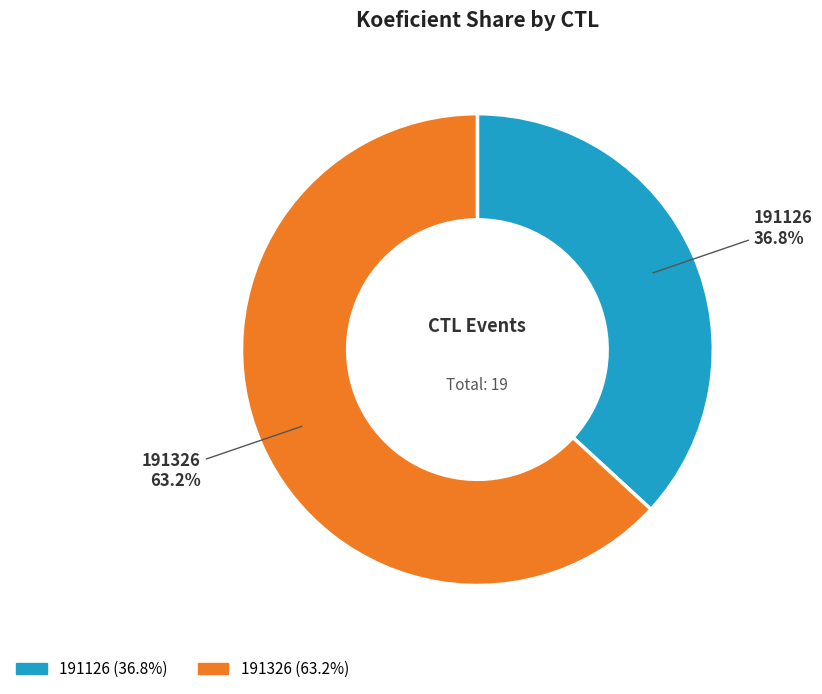

What portion of the pie excludes 191326?

36.8%